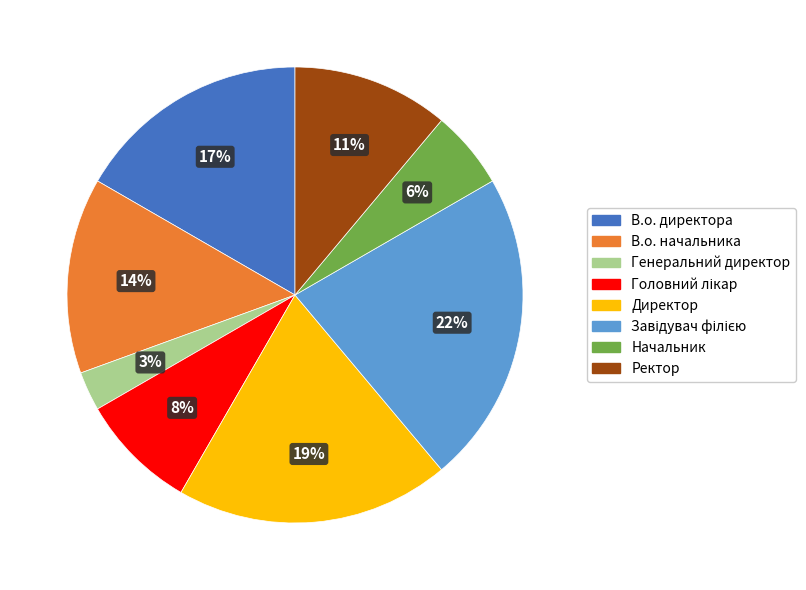

What percentage is the Начальник slice, to the nearest percent?

6%